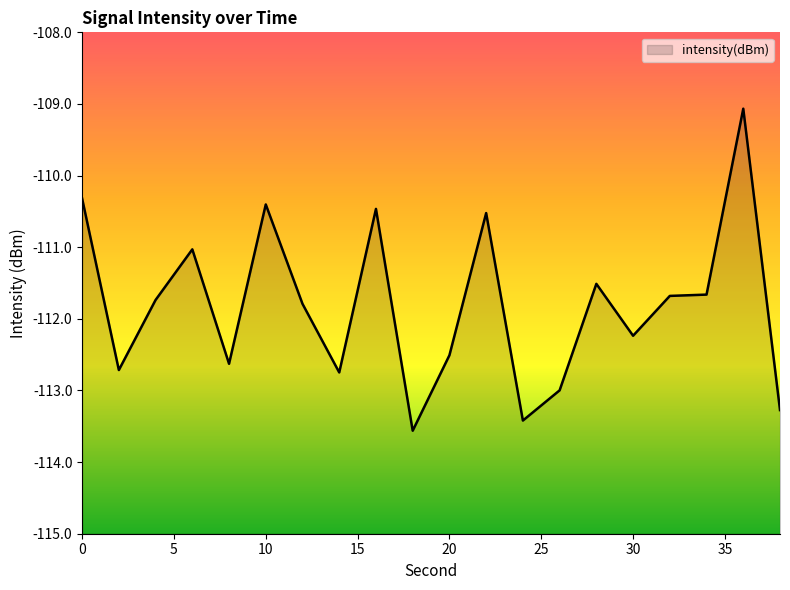

Which category has the lowest value across all series?

18